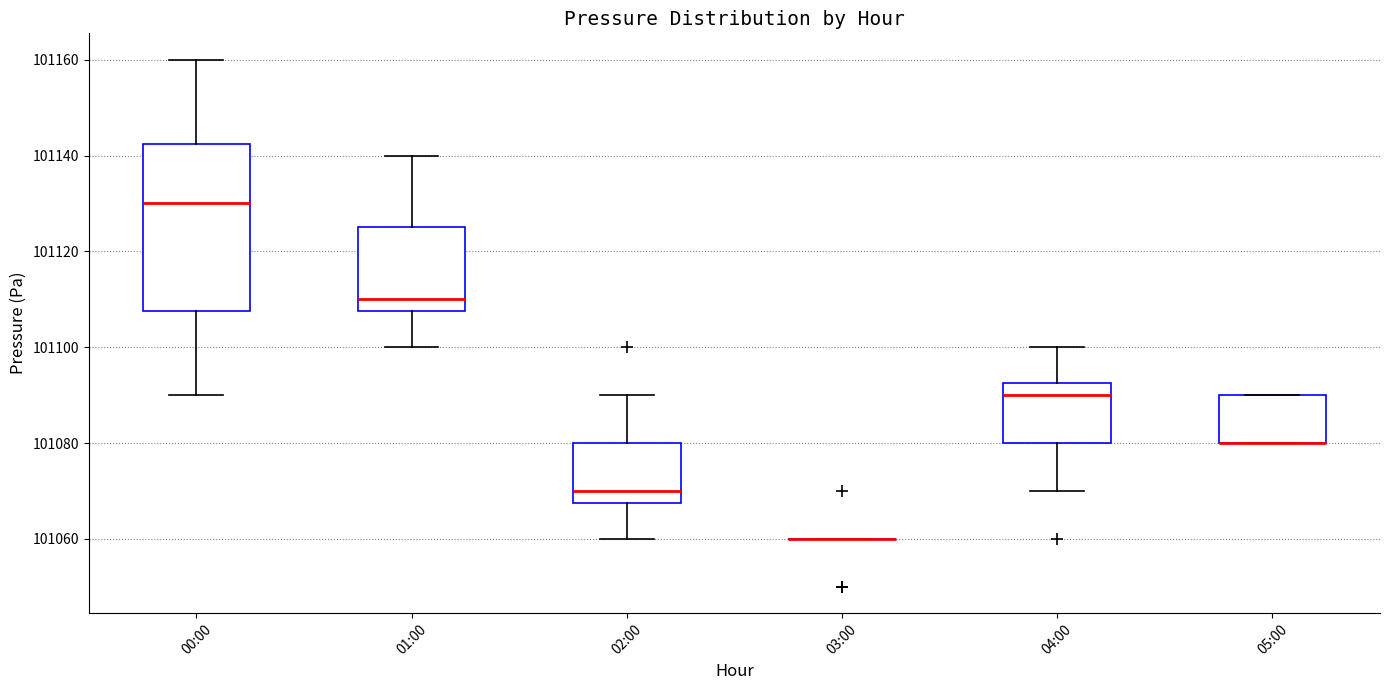

Which box is the tallest, from its lower edge to its upper edge?

00:00